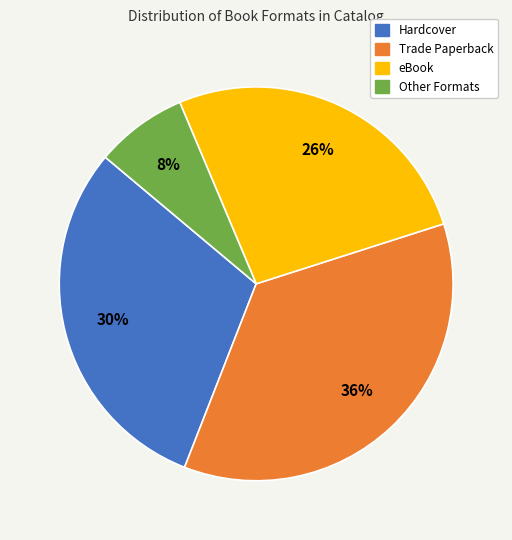

Count the number of slices in the pie.

4